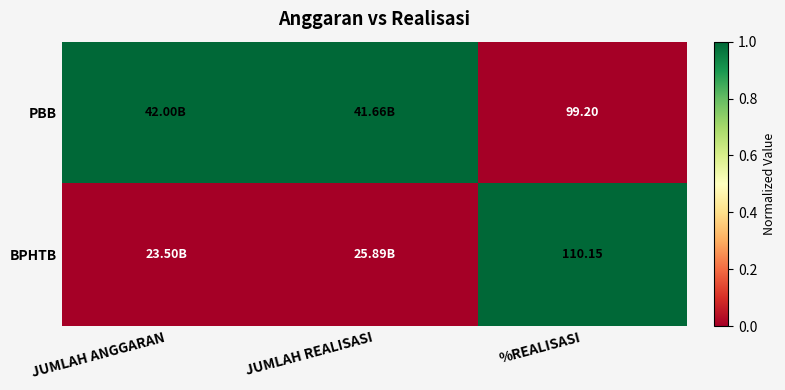

Which has a higher value, %REALISASI or JUMLAH REALISASI?

JUMLAH REALISASI